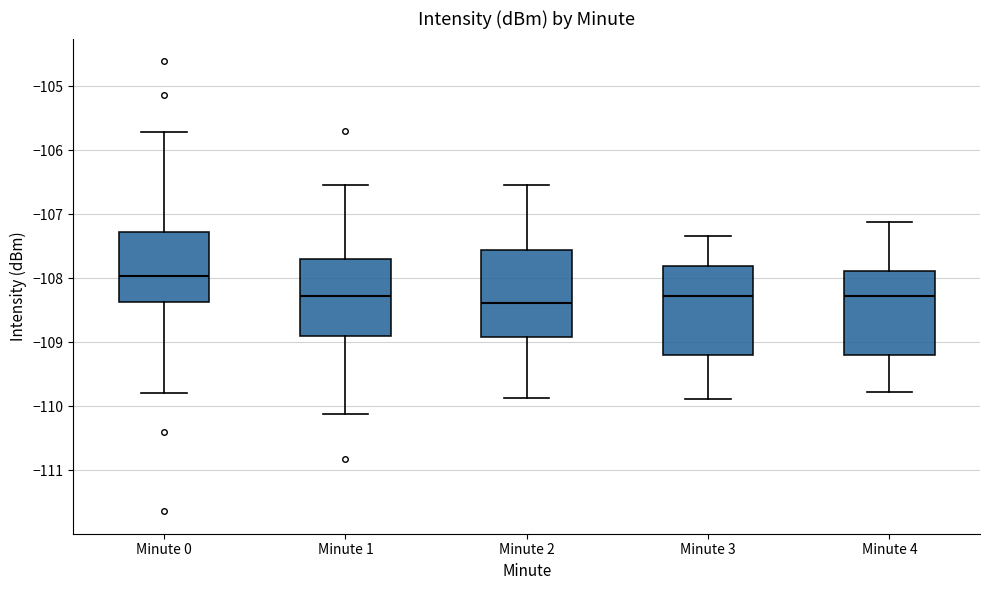

Where does the lower whisker of the box for Minute 3 end on the y-axis? The values are not printed on the chart, so give them approximately, as read against the axis.

-109.9